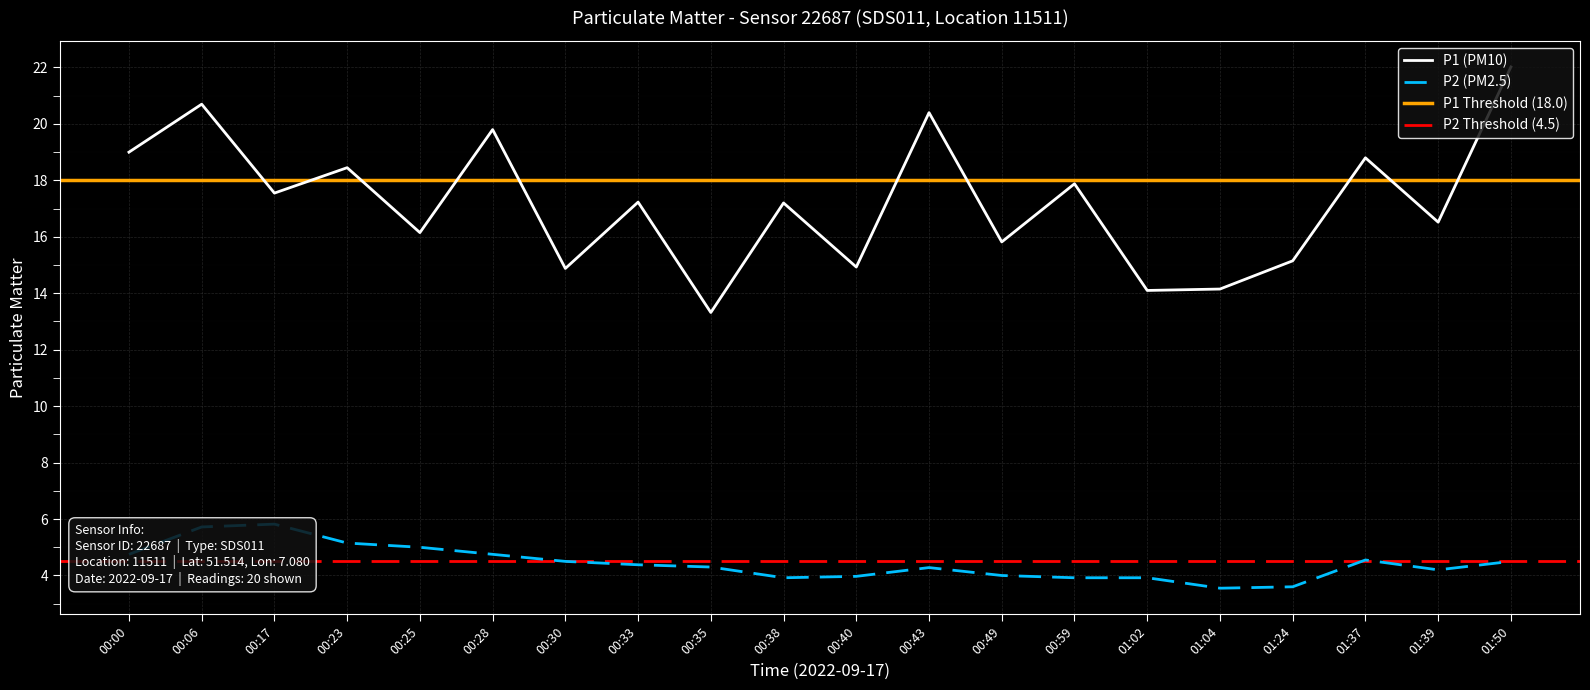

Is this an area chart (filled region under the line)?

No